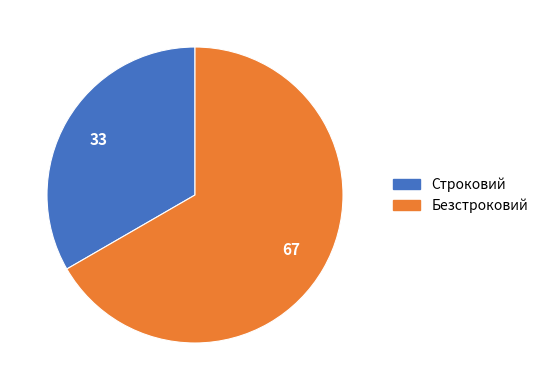

True or false: Безстроковий accounts for 78% of the total.

False